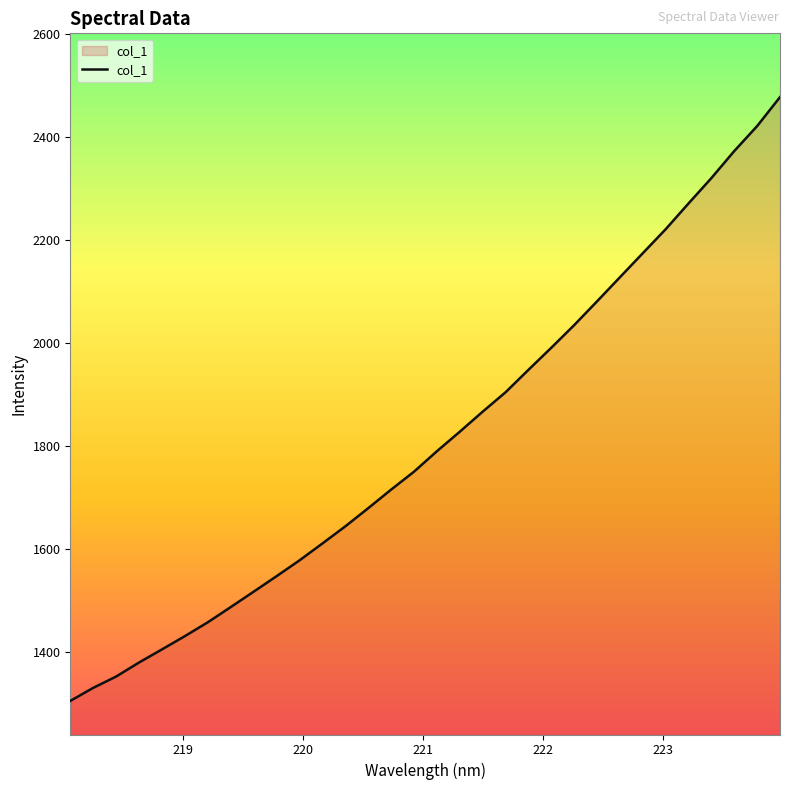

What is the difference between the maximum and minimum values?

1172.6